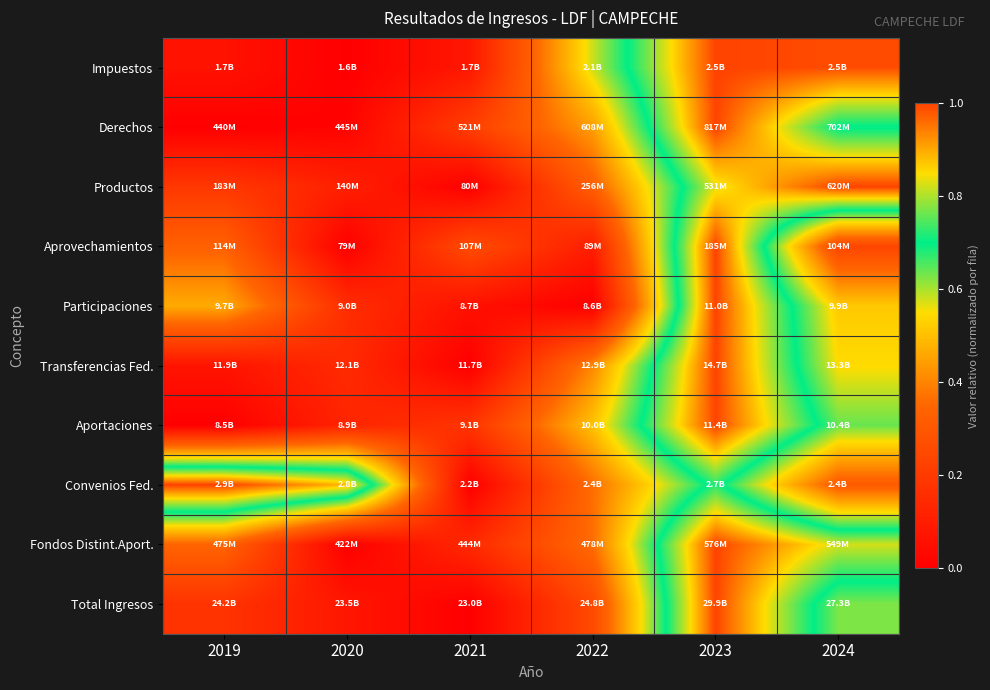

Reading left to right, what are all the values shown in this chart?

Impuestos: 2019=0.1	2020=0.0	2021=0.1	2022=0.6	2023=1.0	2024=1.0
Derechos: 2019=0.0	2020=0.0	2021=0.2	2022=0.4	2023=1.0	2024=0.7
Productos: 2019=0.2	2020=0.1	2021=0.0	2022=0.3	2023=0.8	2024=1.0
Aprovechamientos: 2019=0.3	2020=0.0	2021=0.3	2022=0.1	2023=1.0	2024=0.2
Participaciones: 2019=0.5	2020=0.2	2021=0.1	2022=0.0	2023=1.0	2024=0.5
Transferencias Fed.: 2019=0.1	2020=0.1	2021=0.0	2022=0.4	2023=1.0	2024=0.5
Aportaciones: 2019=0.0	2020=0.1	2021=0.2	2022=0.5	2023=1.0	2024=0.6
Convenios Fed.: 2019=1.0	2020=0.9	2021=0.0	2022=0.4	2023=0.7	2024=0.3
Fondos Distint.Aport.: 2019=0.3	2020=0.0	2021=0.1	2022=0.4	2023=1.0	2024=0.8
Total Ingresos: 2019=0.2	2020=0.1	2021=0.0	2022=0.3	2023=1.0	2024=0.6